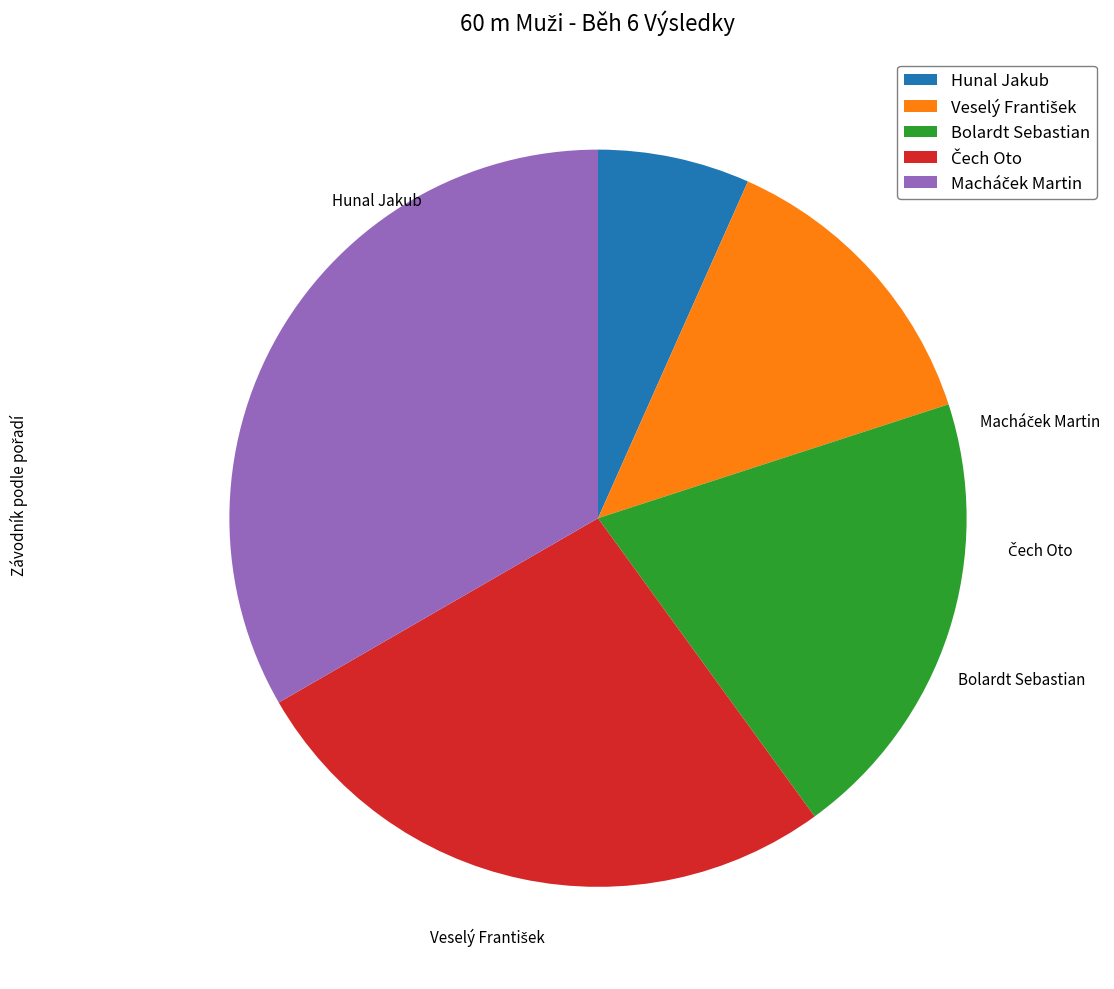

Which category has the biggest portion of the pie?

Macháček Martin